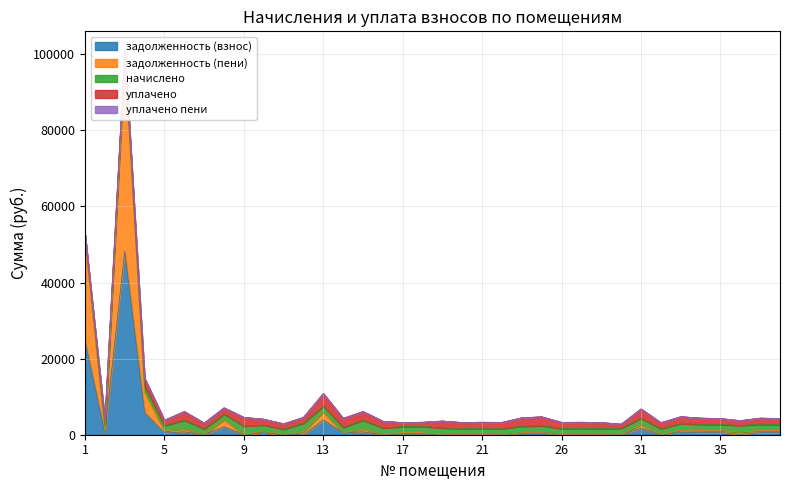

What is the total value across all series at 21?

3288.8